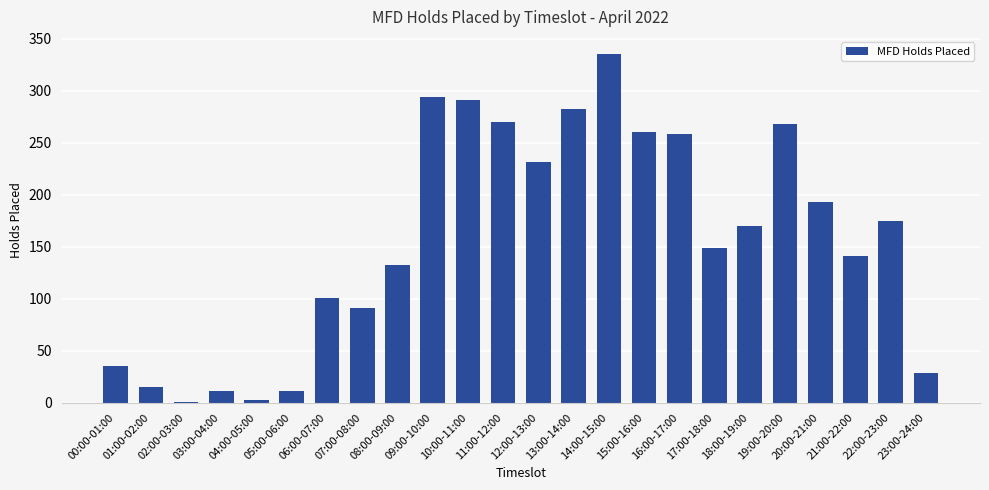

What is the change in value from 11:00-12:00 to 16:00-17:00?

-12